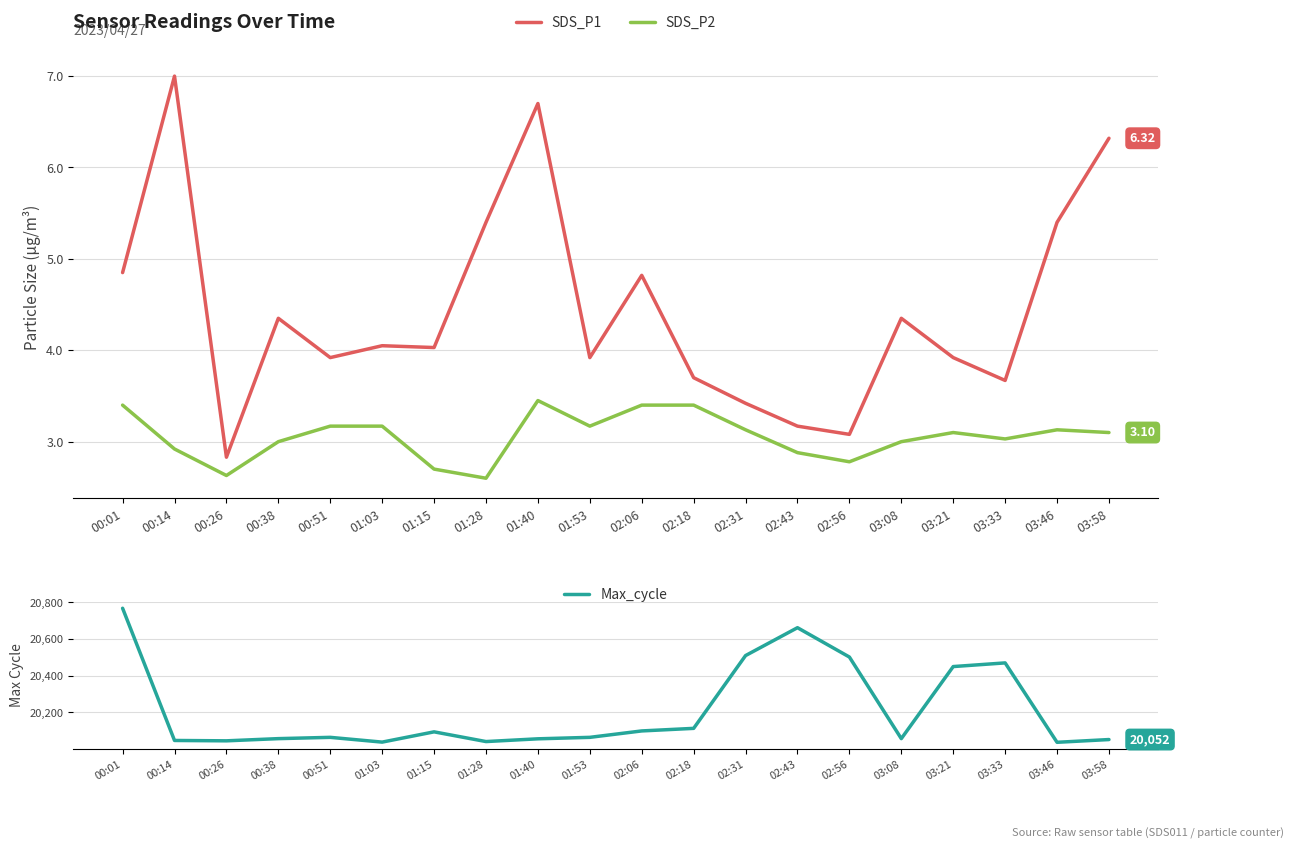

Rank the categories by SDS_P2 value from highest to lowest.

01:40, 00:01, 02:06, 02:18, 00:51, 01:03, 01:53, 02:31, 03:46, 03:21, 03:58, 03:33, 00:38, 03:08, 00:14, 02:43, 02:56, 01:15, 00:26, 01:28